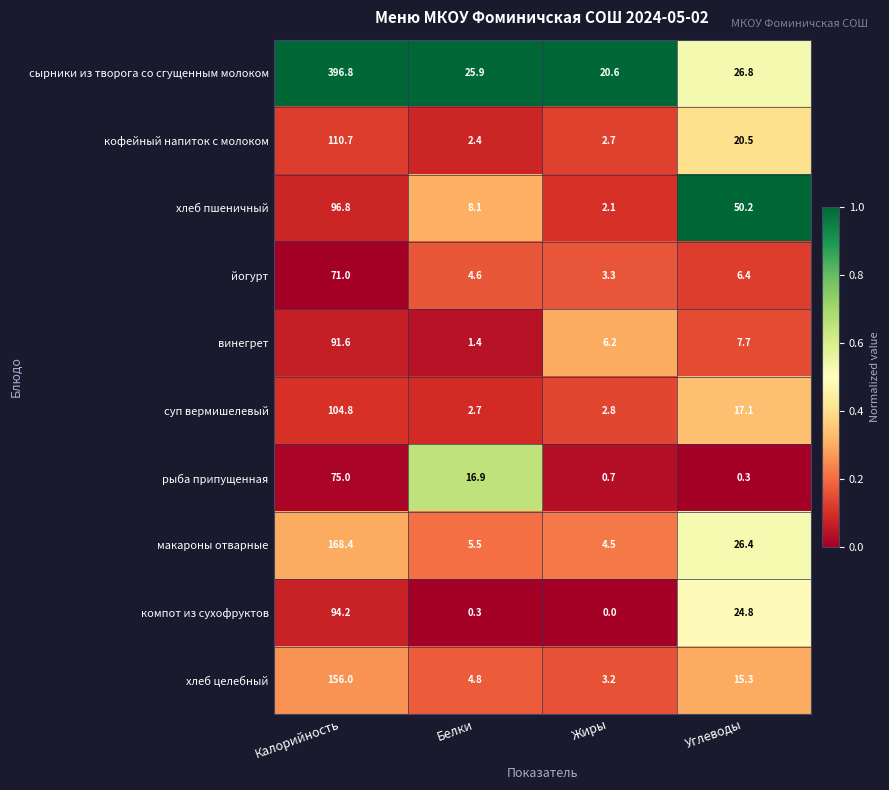

At which label is рыба припущенная closest to 37?

Белки